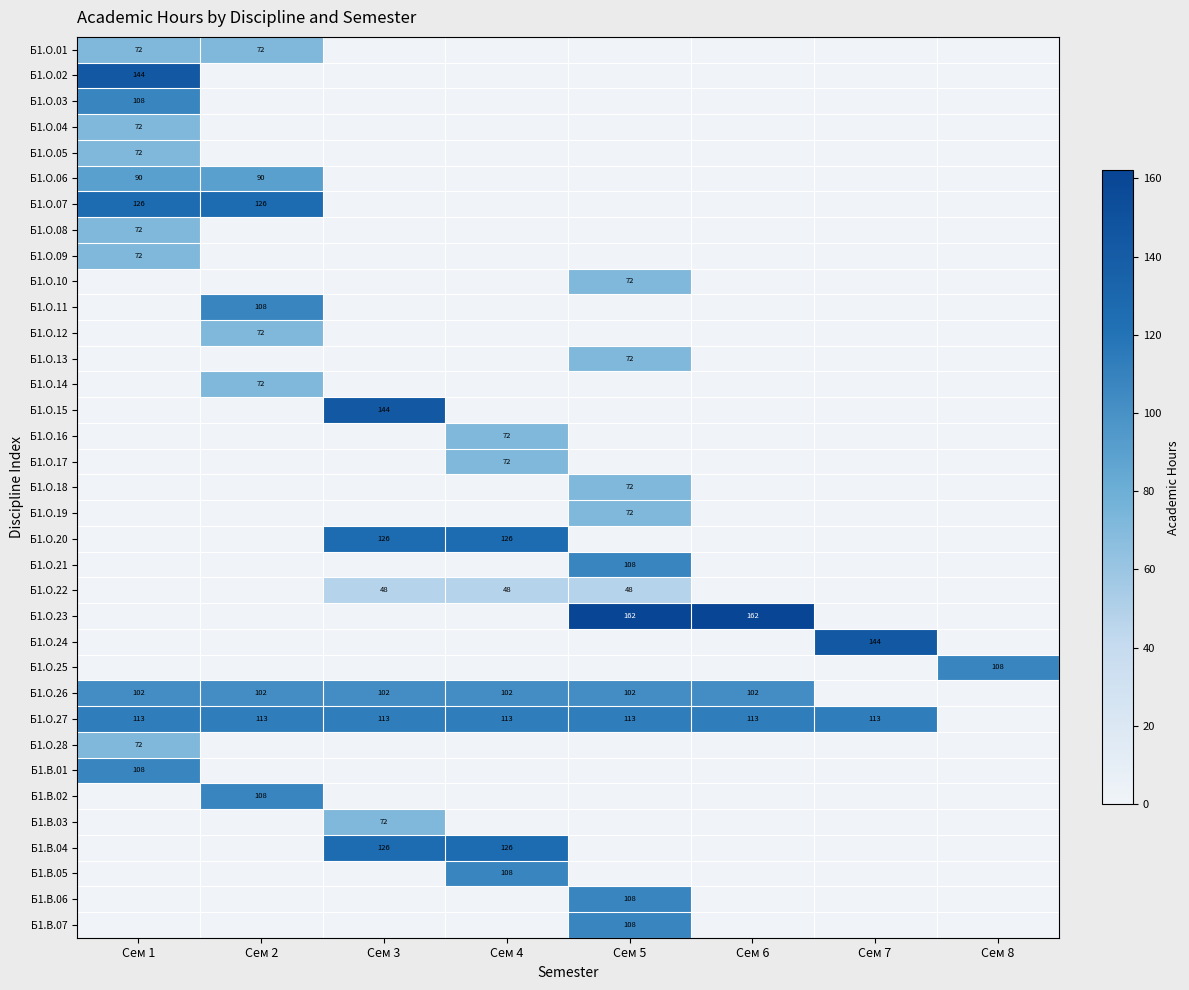

Rank the series at Сем 3 from highest to lowest value.

Б1.О.15, Б1.О.20, Б1.В.04, Б1.О.27, Б1.О.26, Б1.В.03, Б1.О.22, Б1.О.01, Б1.О.02, Б1.О.03, Б1.О.04, Б1.О.05, Б1.О.06, Б1.О.07, Б1.О.08, Б1.О.09, Б1.О.10, Б1.О.11, Б1.О.12, Б1.О.13, Б1.О.14, Б1.О.16, Б1.О.17, Б1.О.18, Б1.О.19, Б1.О.21, Б1.О.23, Б1.О.24, Б1.О.25, Б1.О.28, Б1.В.01, Б1.В.02, Б1.В.05, Б1.В.06, Б1.В.07